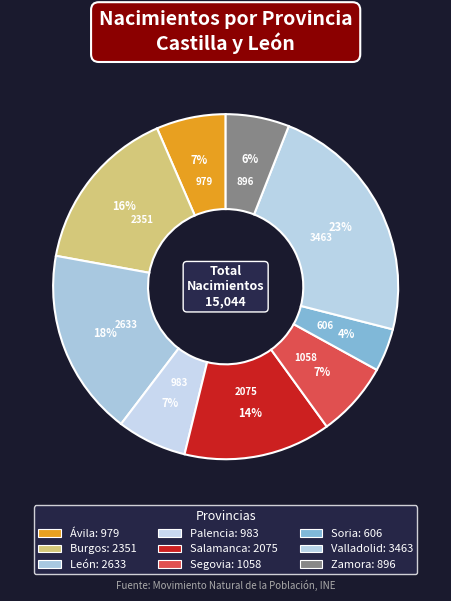

Which has a higher value, Segovia or León?

León